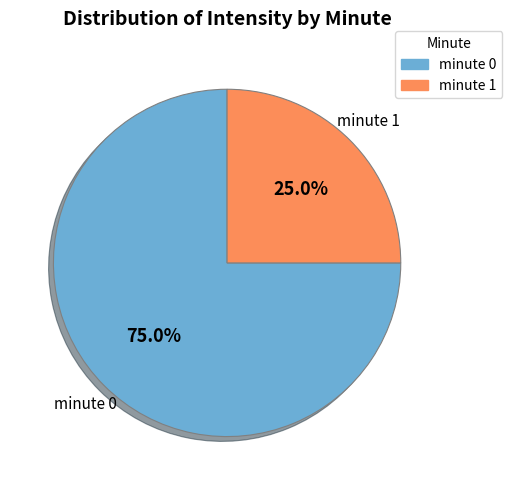

Between minute 1 and minute 0, which is larger?

minute 0